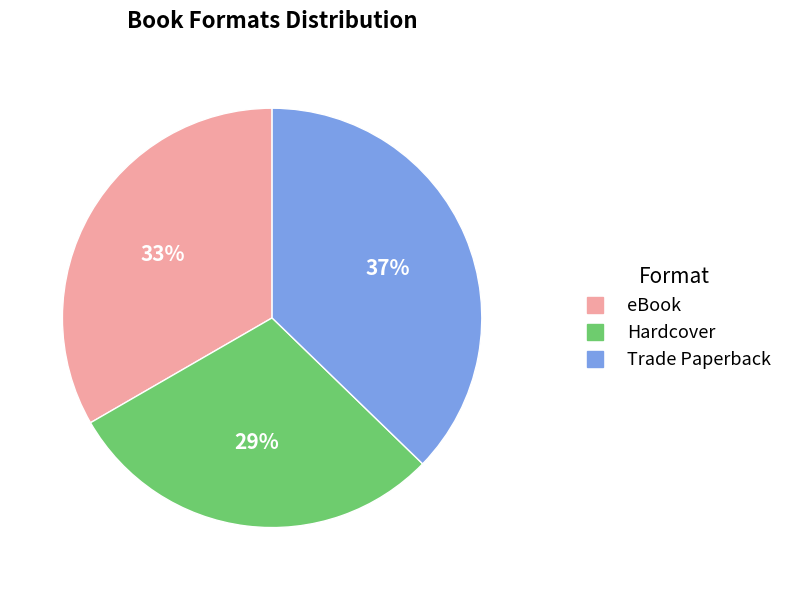

The eBook slice represents 41% of the pie. True or false?

False